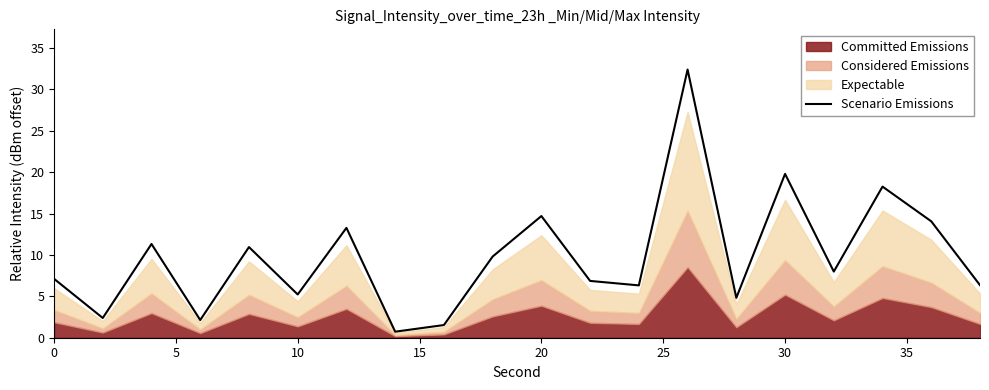

How many interior local valleys (lower than both neighbors) does the data have?

7